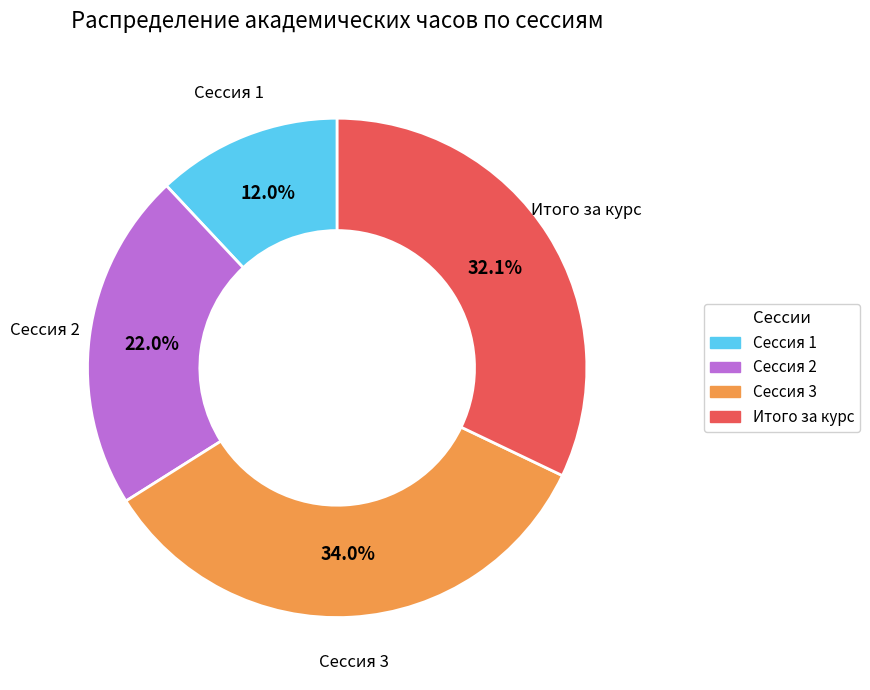

Which slice is the largest?

Сессия 3